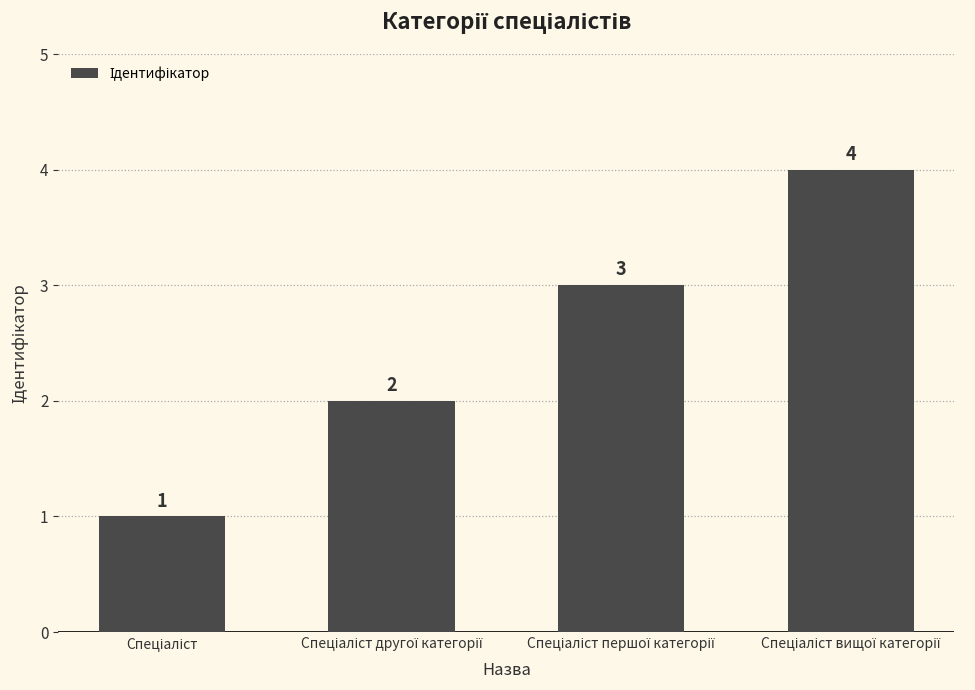

What is the value of the 2nd bar from the left?

2